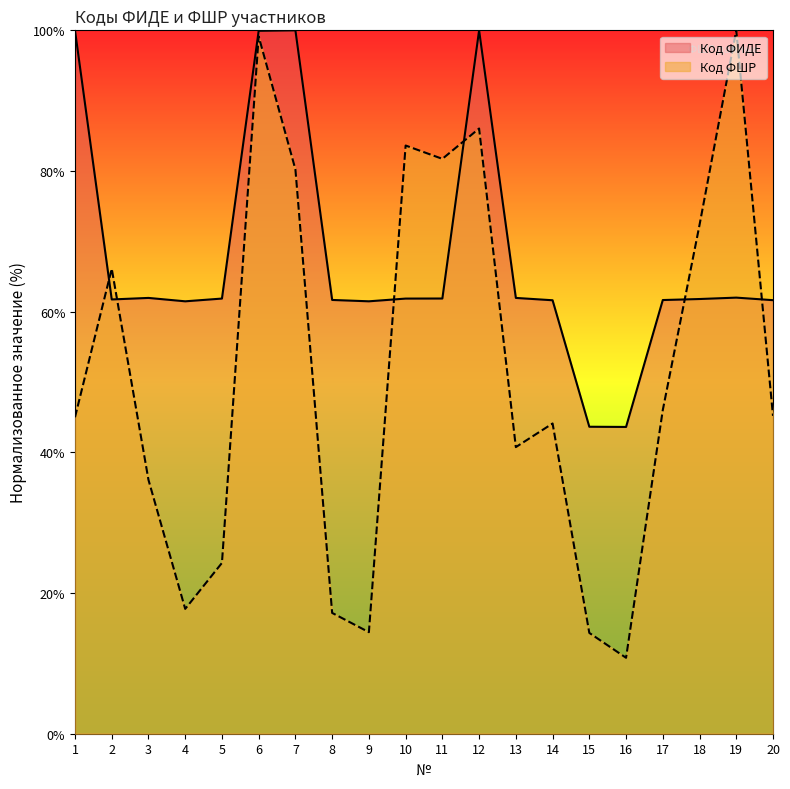

What are all the series names shown in the legend?

Код ФИДЕ, Код ФШР